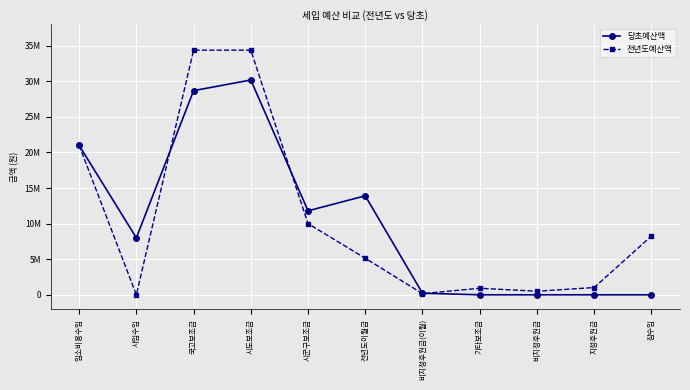

What are all the series names shown in the legend?

당초예산액, 전년도예산액